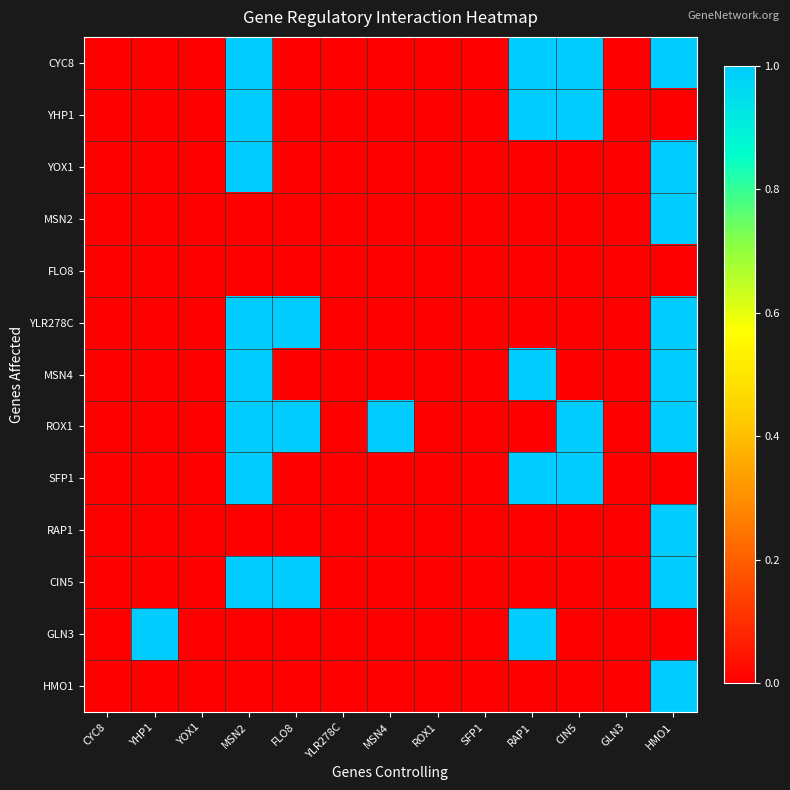

Which category has the highest value across all series?

MSN2